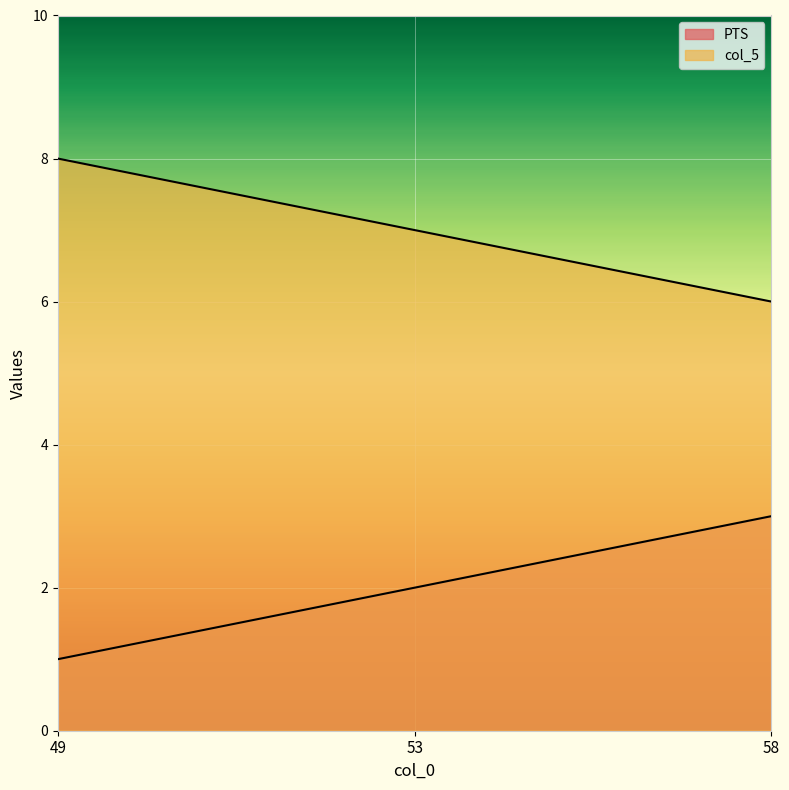

Which series has the largest total across all categories?

col_5